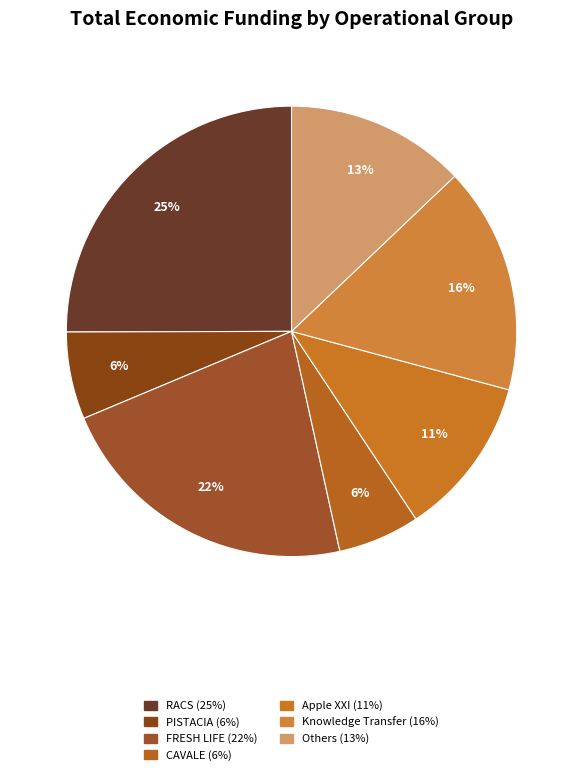

How many slices are in this pie chart?

7